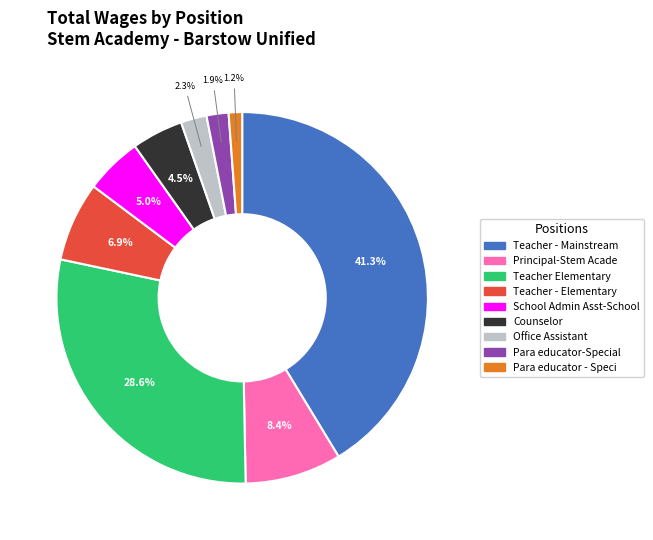

Which has a higher value, Para educator - Speci or Counselor?

Counselor